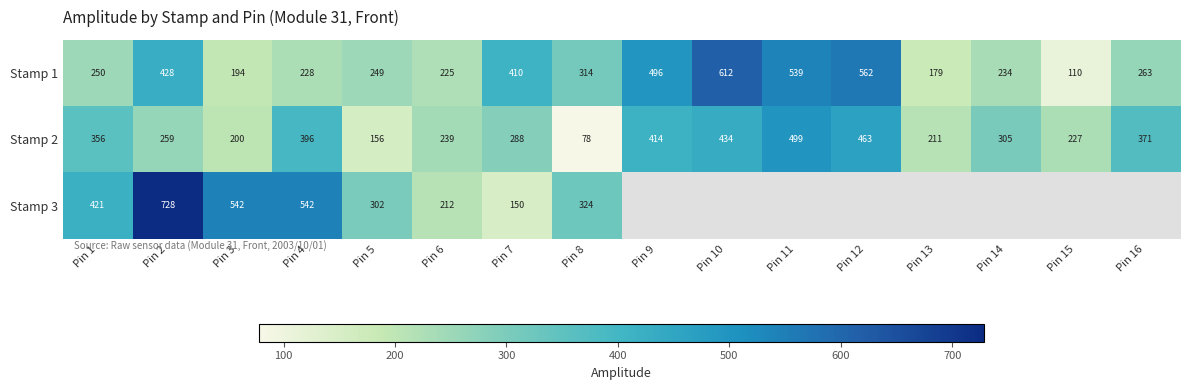

How many values in the Stamp 2 series are below 305?

8